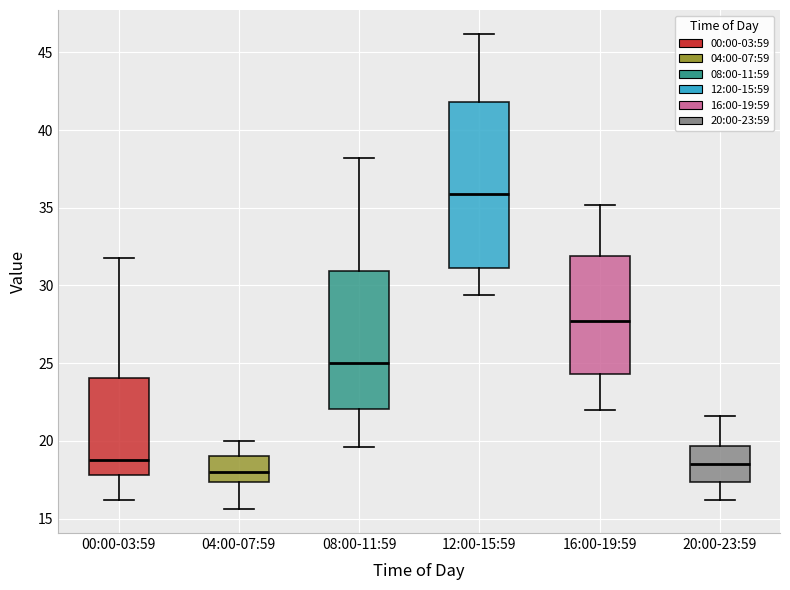

Which box is the tallest, from its lower edge to its upper edge?

12:00-15:59